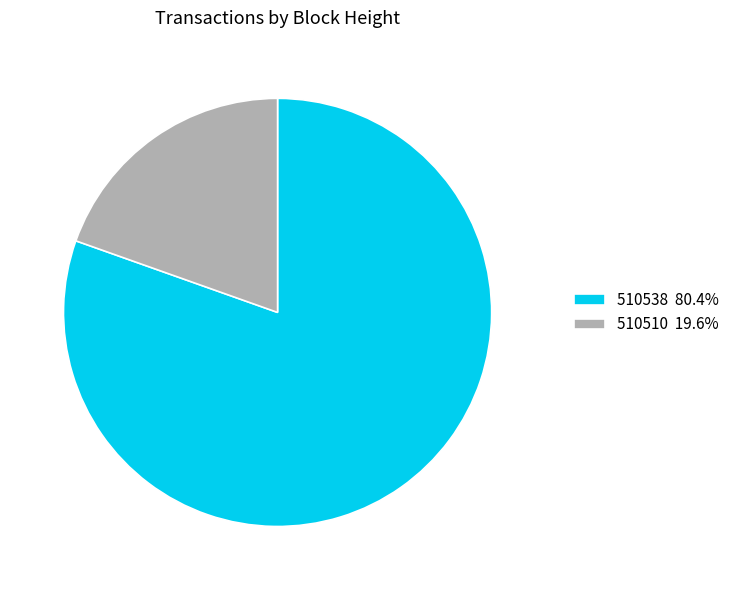

Is there any slice that represents more than half of the pie?

Yes